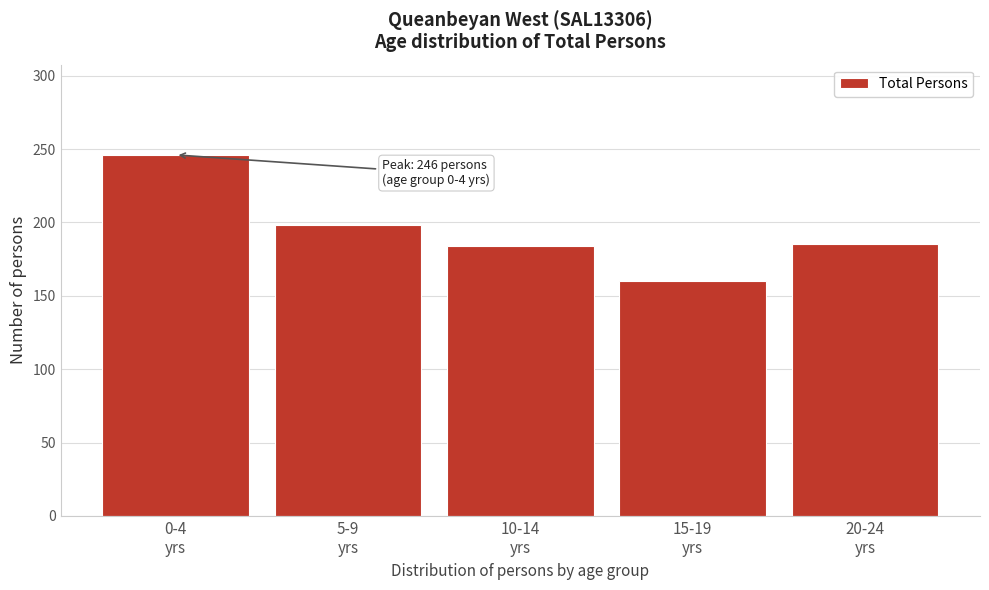

What is the maximum value shown in the chart?

246